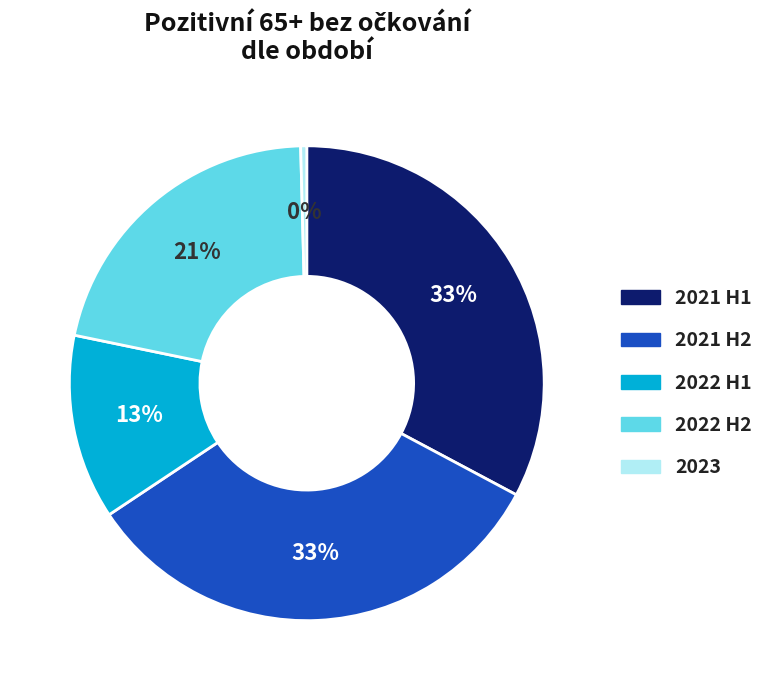

Is there a majority slice in this chart?

No